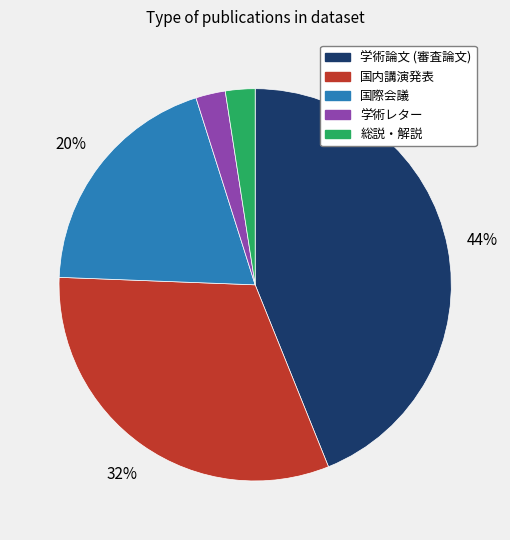

Which category has the biggest portion of the pie?

学術論文 (審査論文)